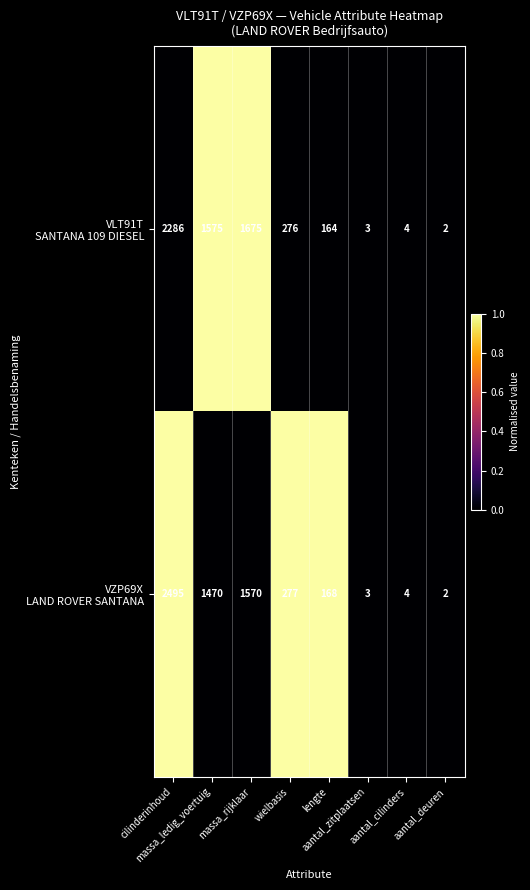

At how many categories does at least one series exceed 1453?

3